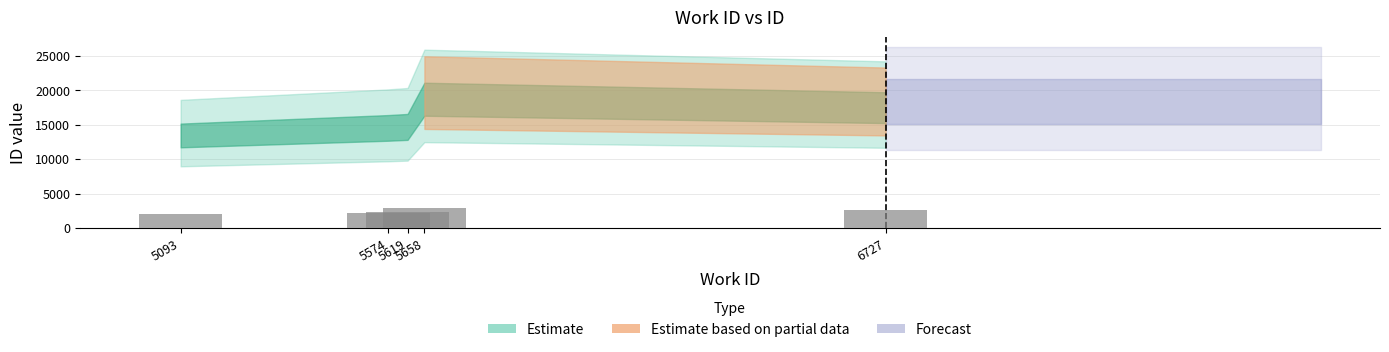

What is the maximum value shown in the chart?

2873.1